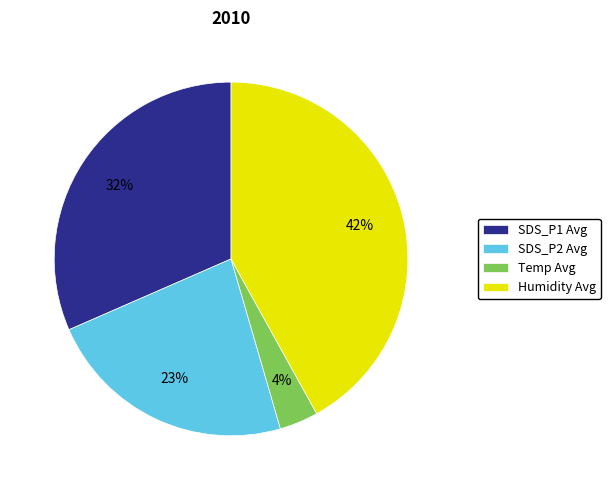

Combined, do Temp Avg and Humidity Avg account for over 50%?

No